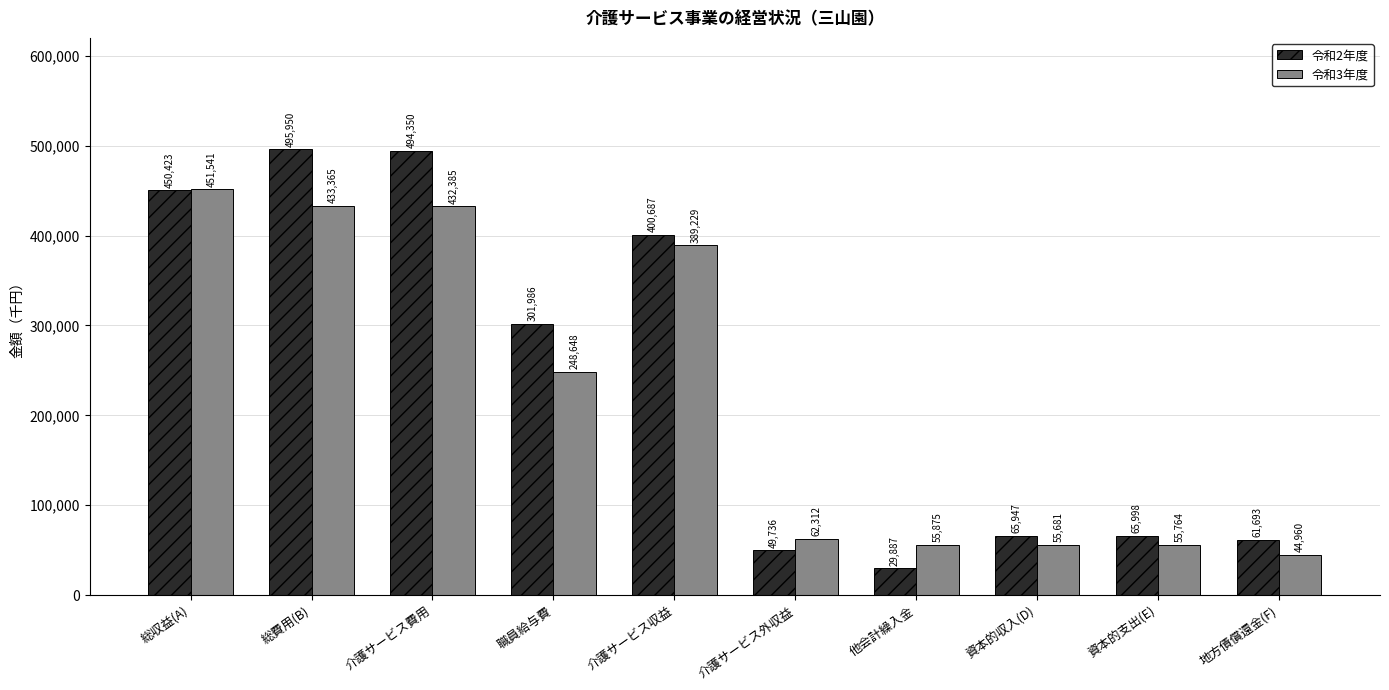

Are the bars grouped side by side (vs. stacked)?

Yes